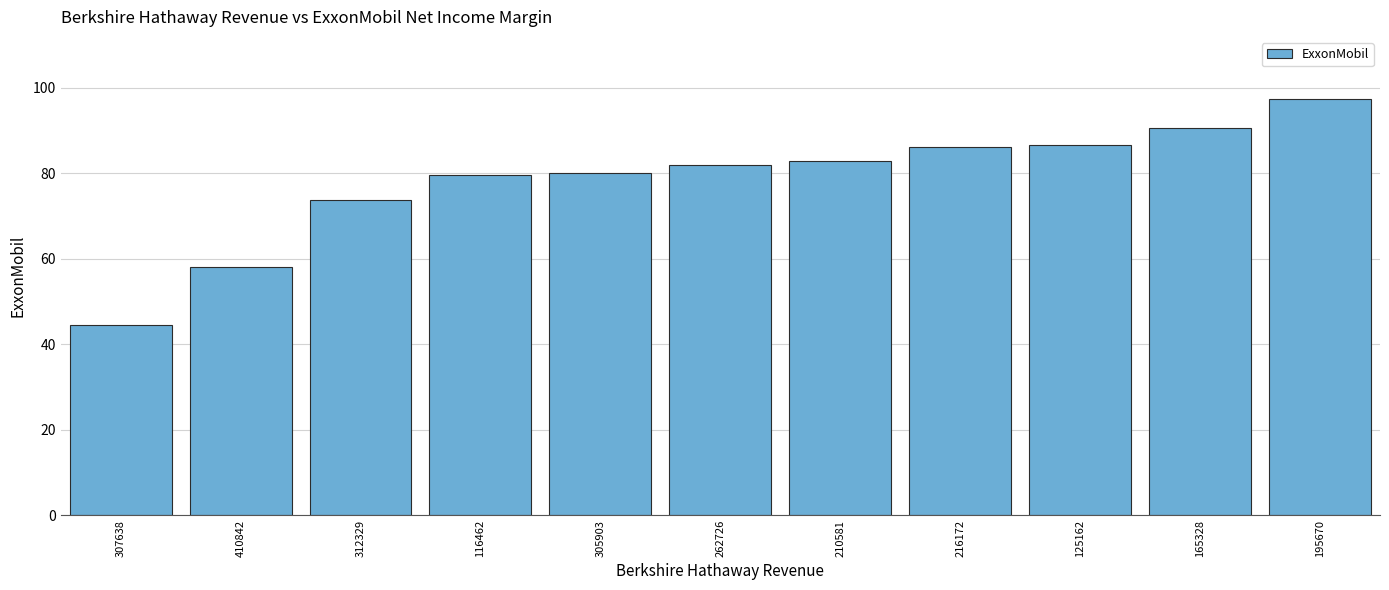

Which category has the highest value across all series?

195670